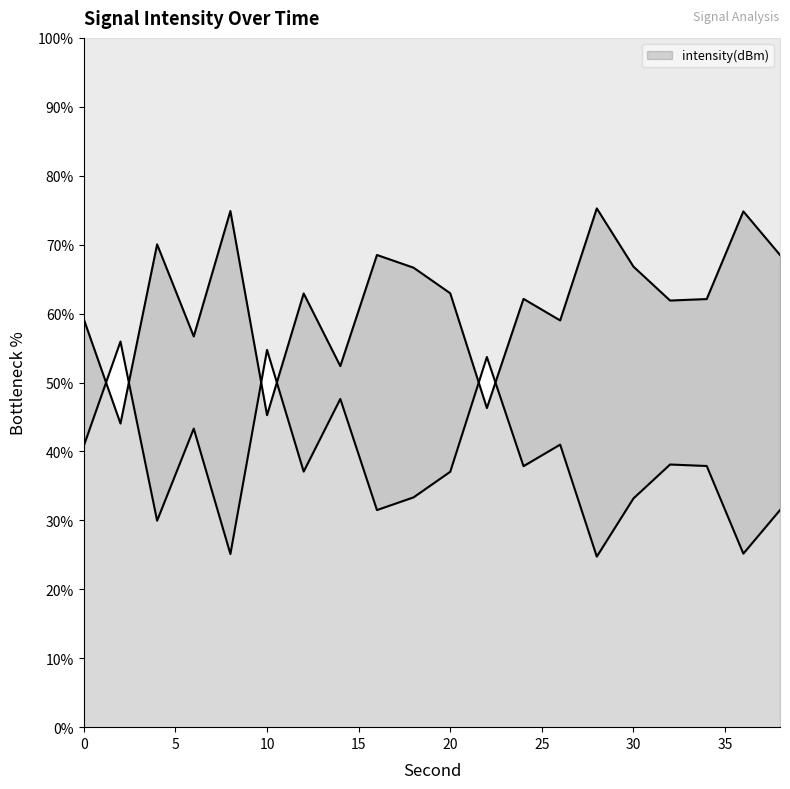

Does the chart display data point markers on the line(s)?

No